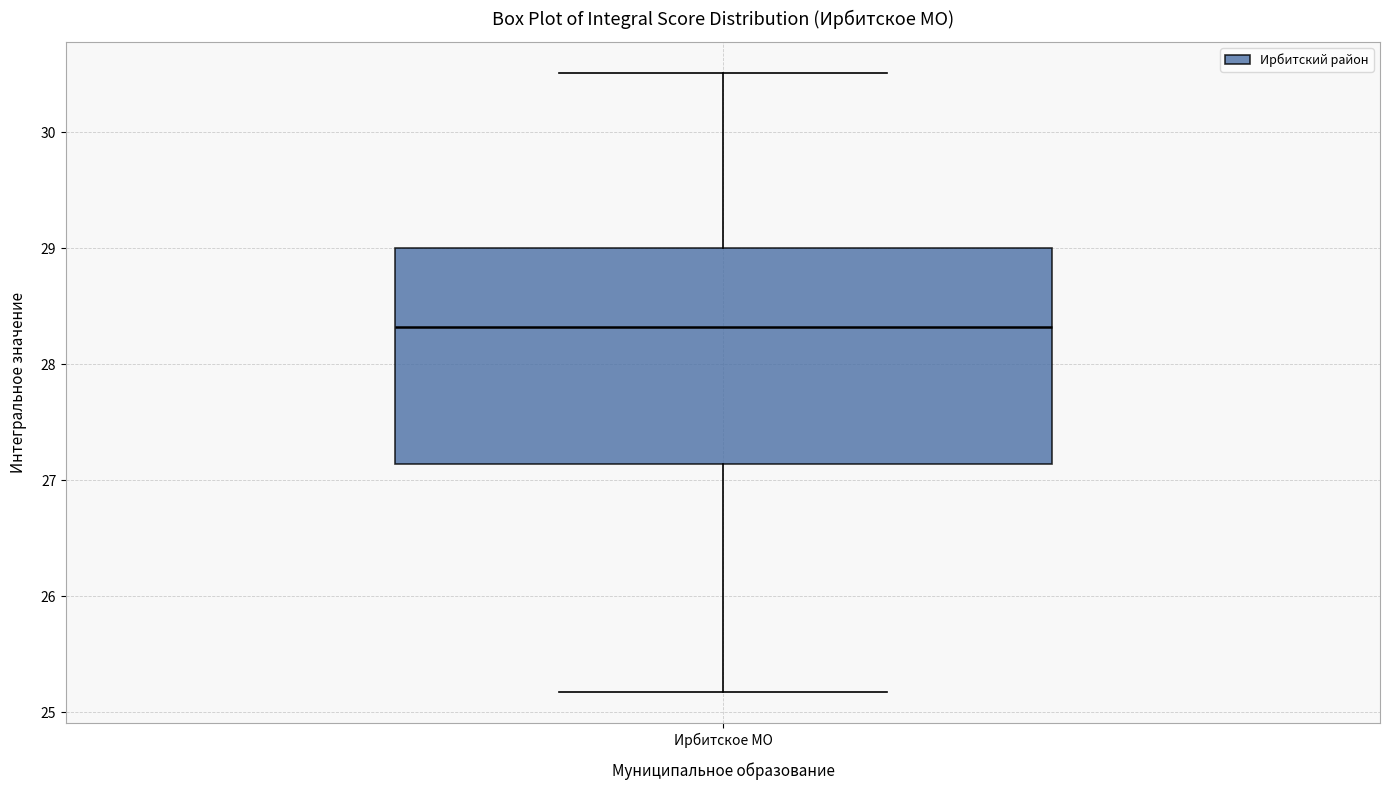

Where is the lower edge of the box for Ирбитское МО on the y-axis? The values are not printed on the chart, so give them approximately, as read against the axis.

27.1